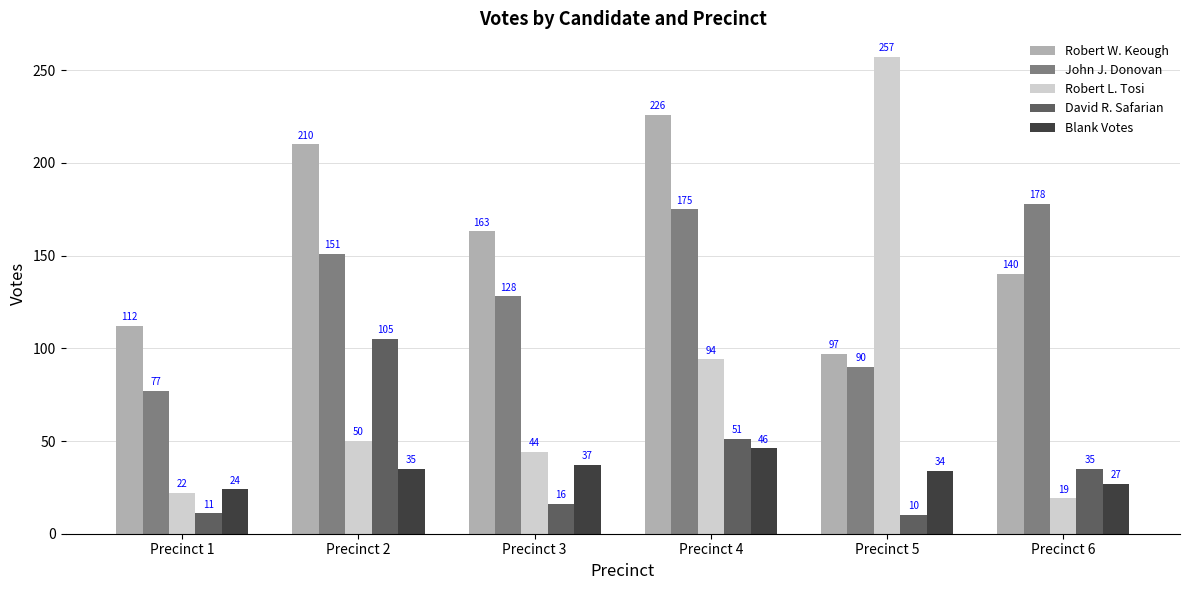

How many categories are shown in the chart?

6